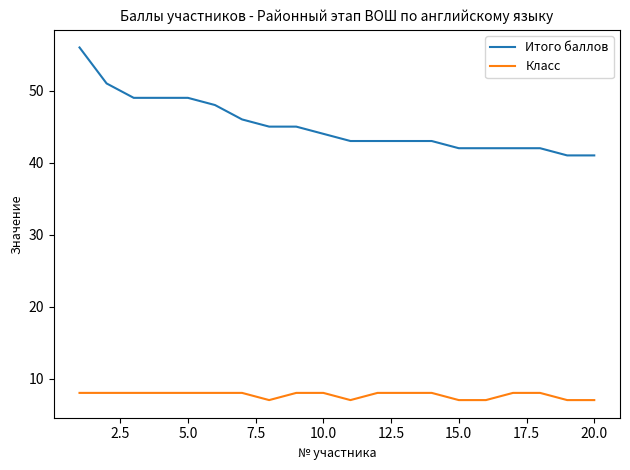

What is the sum of all Итого баллов values?

904